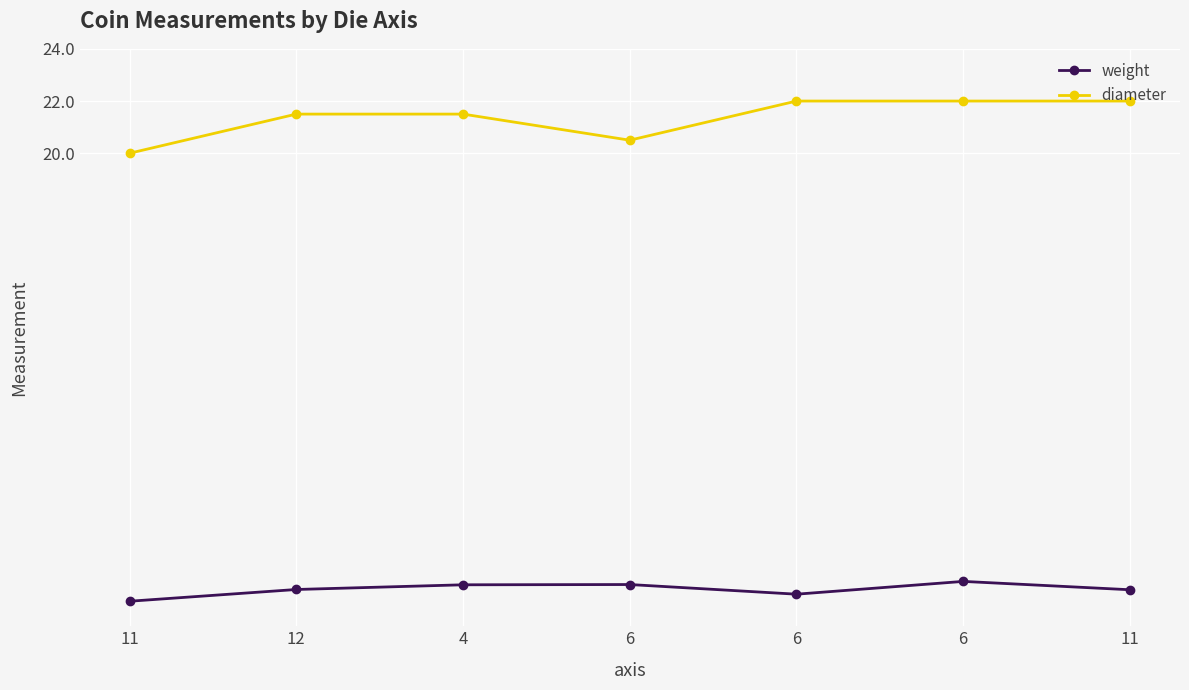

True or false: diameter has more than 0 interior local peaks.

False